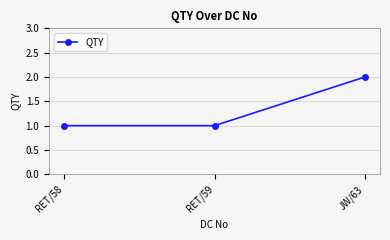

What is the label of the 3rd point from the left?

JW/63